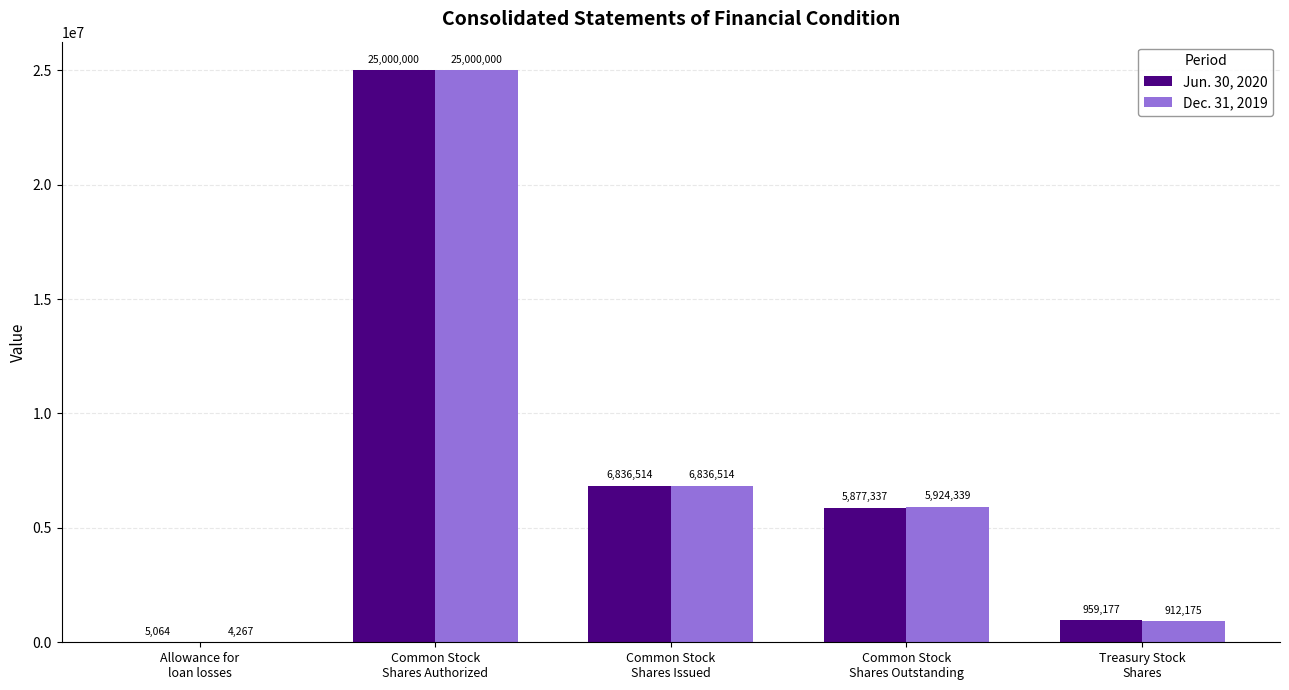

How many data points does each series have?

5